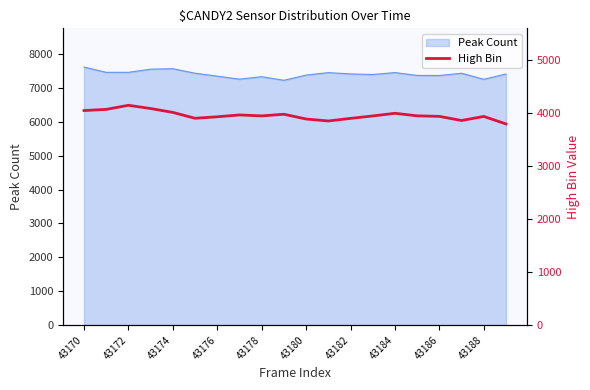

How many data points are less than 3951?

10